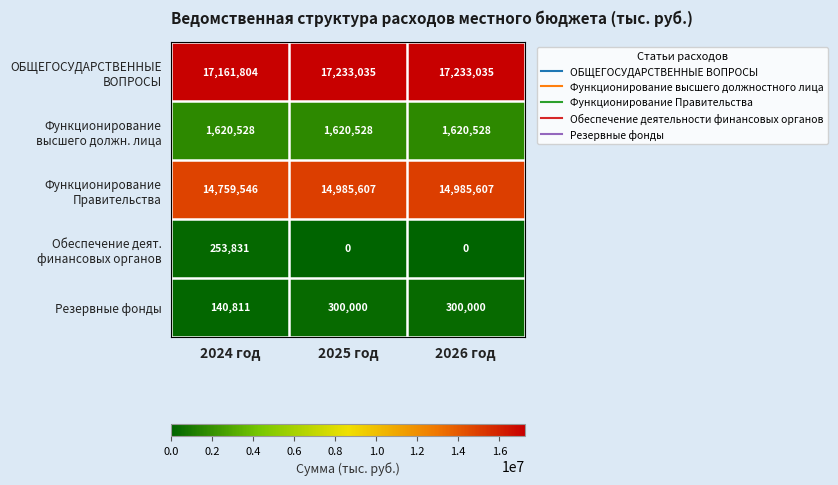

The Резервные фонды series shows 140811 at 2024 год. True or false?

True